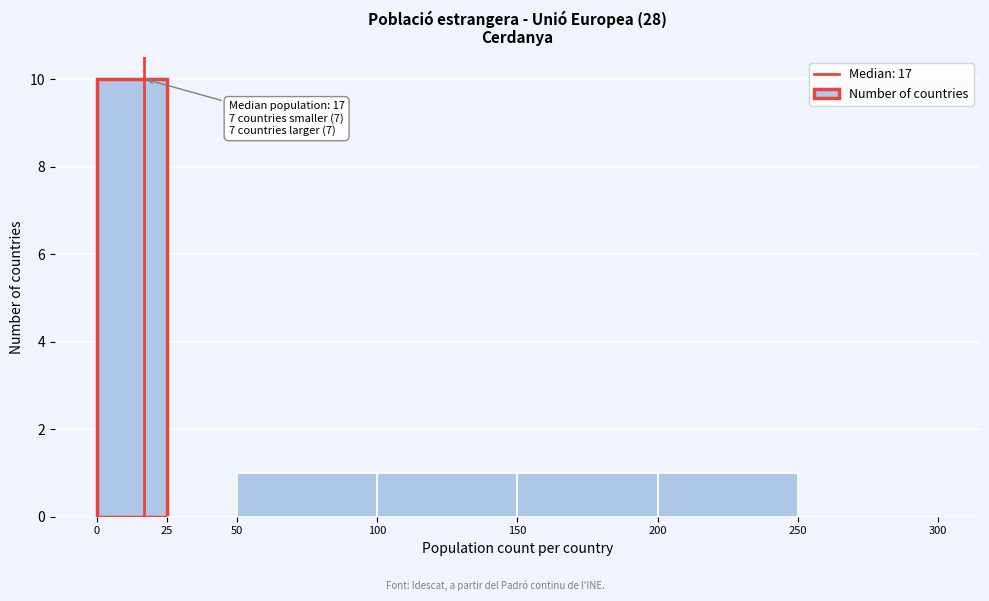

Over which range of the x-axis is the bar tallest?

0 to 25